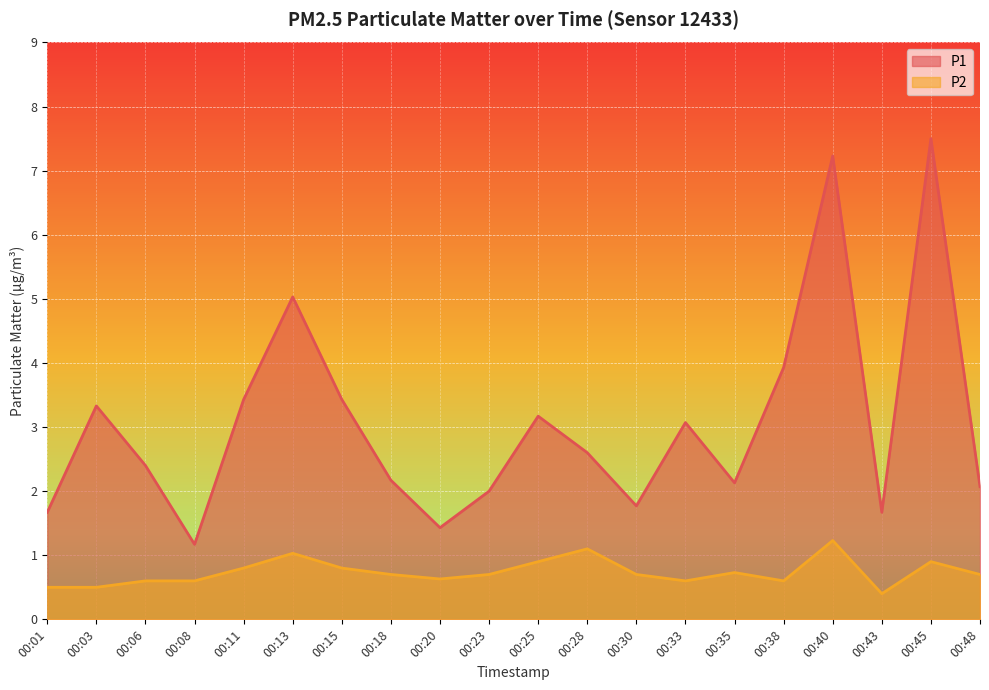

True or false: P1 has more than 0 points higher than both neighbors.

True